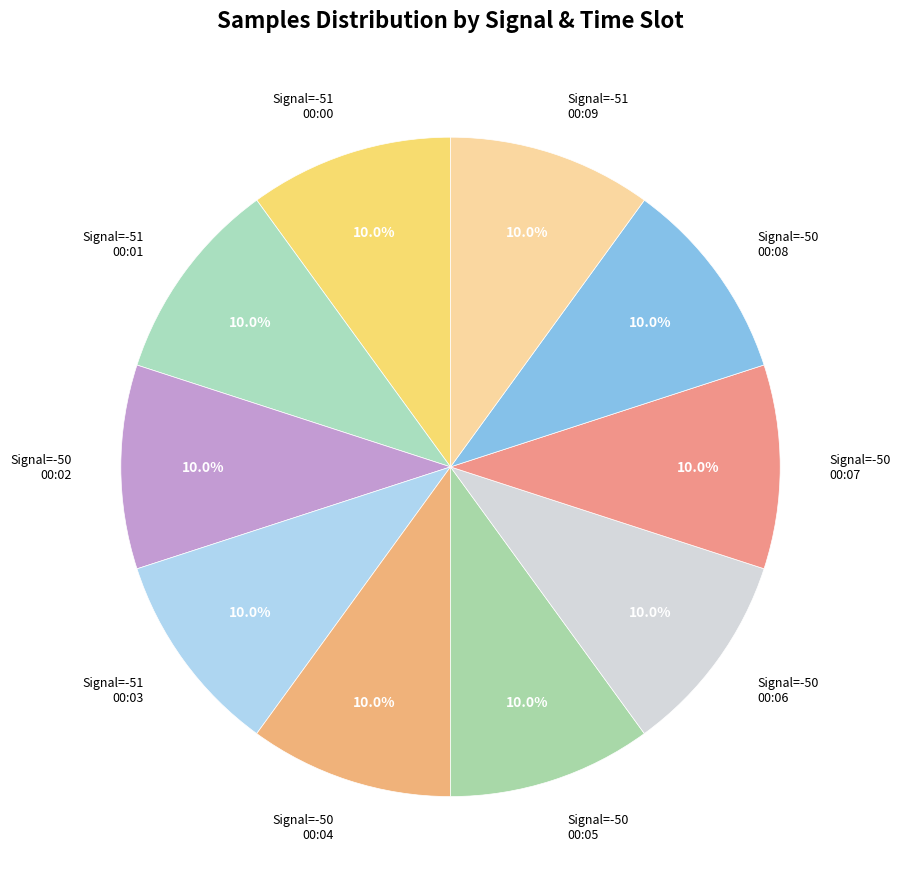

What is the ratio of the value at Signal=-50 00:04 to the value at Signal=-50 00:07?

1.0